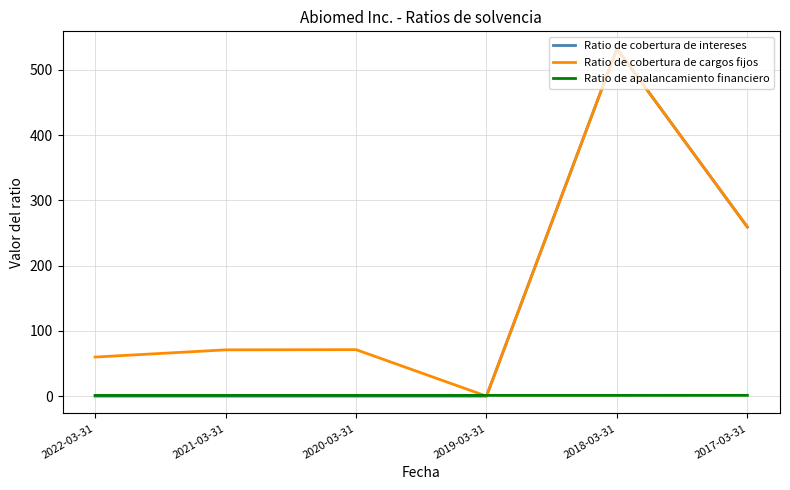

How many lines are shown in the chart?

3